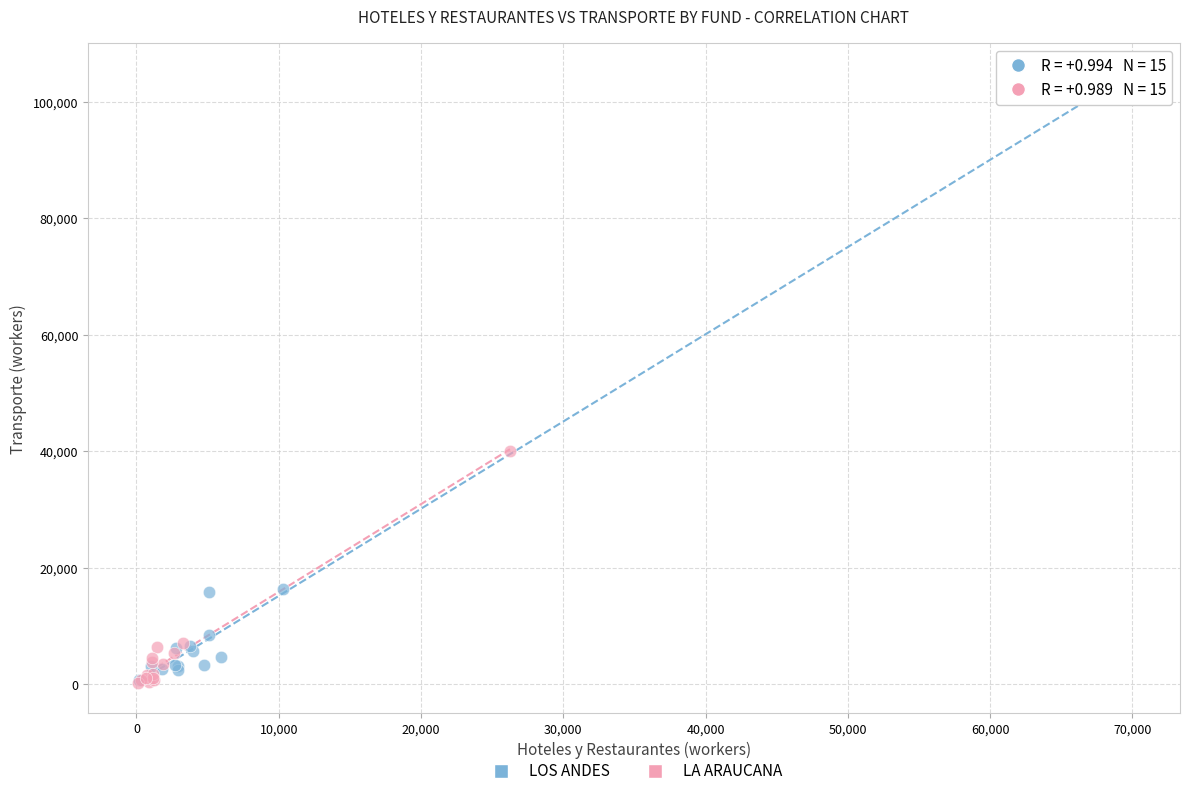

Which series has the widest spread of Y values?

LOS ANDES